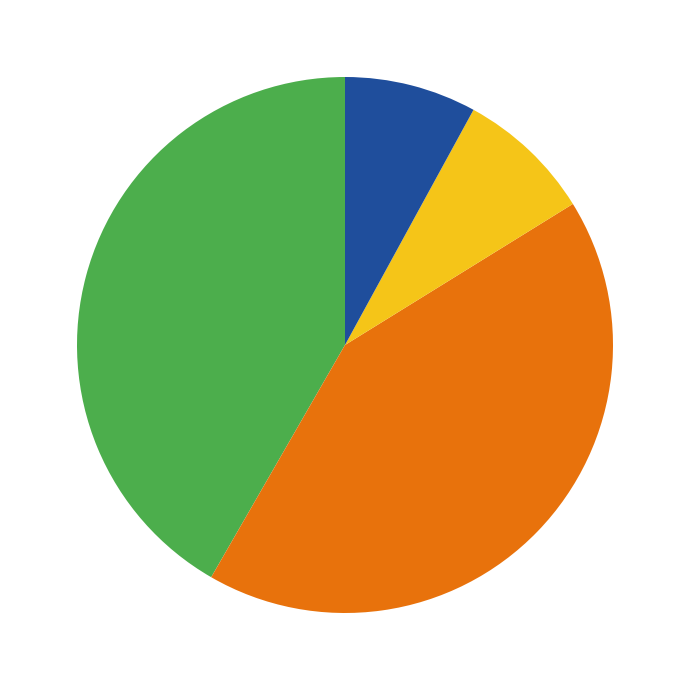

Does any single category account for the majority?

No